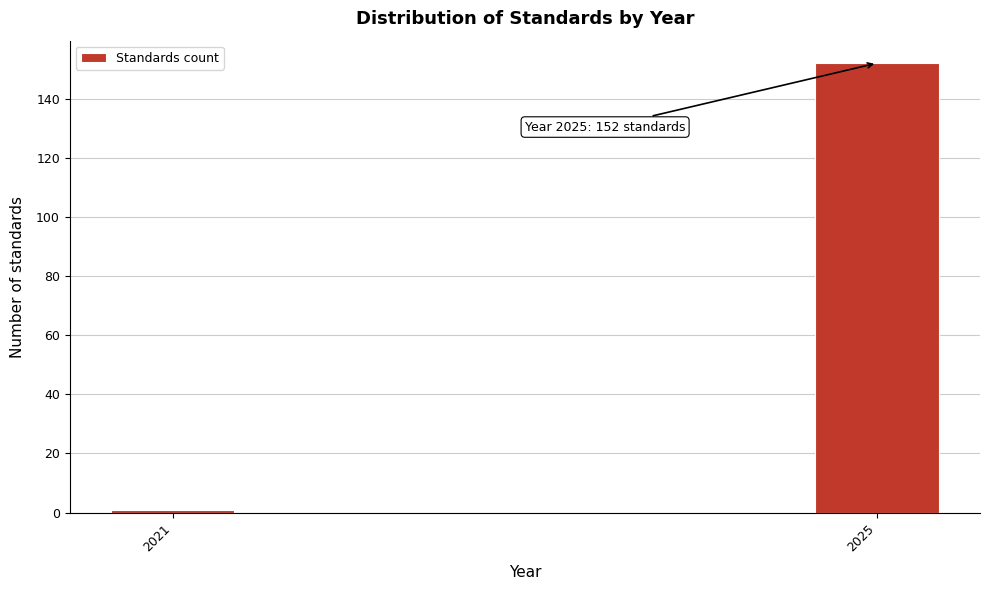

Reading left to right, extract all data points from this chart.

2021=1	2025=152